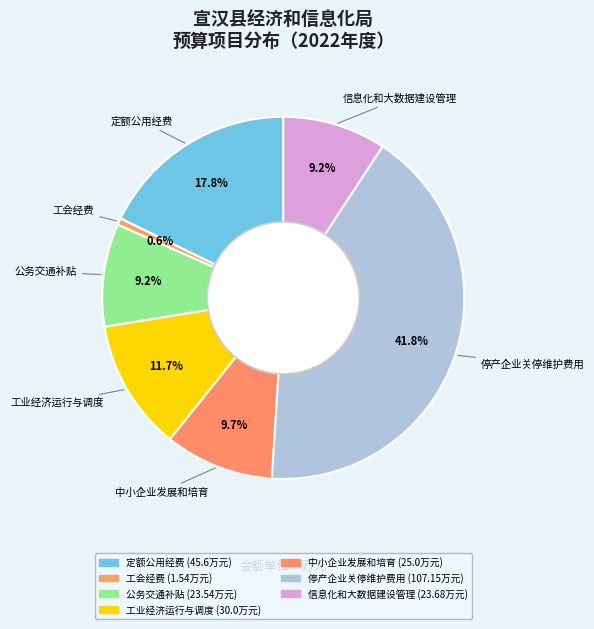

True or false: 公务交通补贴 accounts for 23% of the total.

False